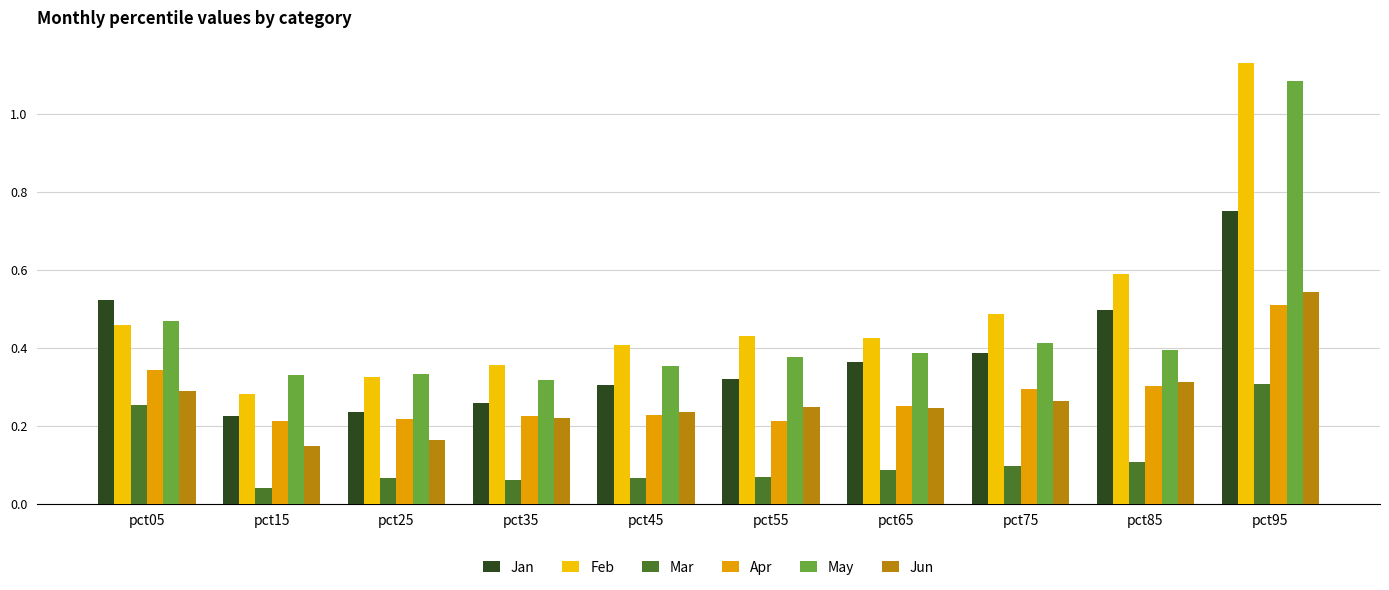

Reading left to right, extract all data points from this chart.

Jan: pct05=0.5	pct15=0.2	pct25=0.2	pct35=0.3	pct45=0.3	pct55=0.3	pct65=0.4	pct75=0.4	pct85=0.5	pct95=0.8
Feb: pct05=0.5	pct15=0.3	pct25=0.3	pct35=0.4	pct45=0.4	pct55=0.4	pct65=0.4	pct75=0.5	pct85=0.6	pct95=1.1
Mar: pct05=0.3	pct15=0.0	pct25=0.1	pct35=0.1	pct45=0.1	pct55=0.1	pct65=0.1	pct75=0.1	pct85=0.1	pct95=0.3
Apr: pct05=0.3	pct15=0.2	pct25=0.2	pct35=0.2	pct45=0.2	pct55=0.2	pct65=0.3	pct75=0.3	pct85=0.3	pct95=0.5
May: pct05=0.5	pct15=0.3	pct25=0.3	pct35=0.3	pct45=0.4	pct55=0.4	pct65=0.4	pct75=0.4	pct85=0.4	pct95=1.1
Jun: pct05=0.3	pct15=0.1	pct25=0.2	pct35=0.2	pct45=0.2	pct55=0.2	pct65=0.2	pct75=0.3	pct85=0.3	pct95=0.5